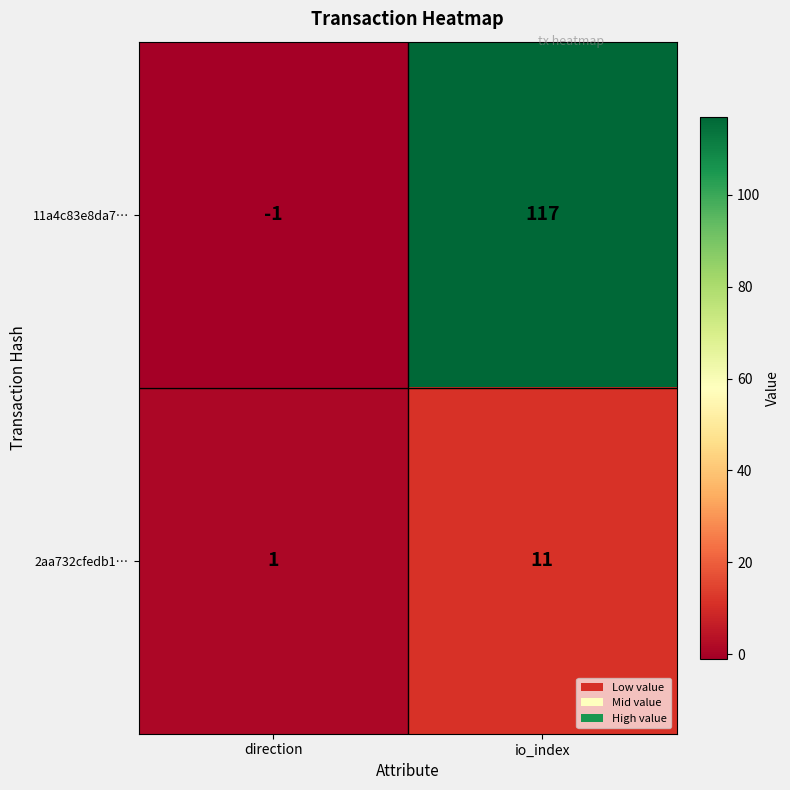

What is the sum of the 2aa732cfedb1… values at io_index and direction?

12